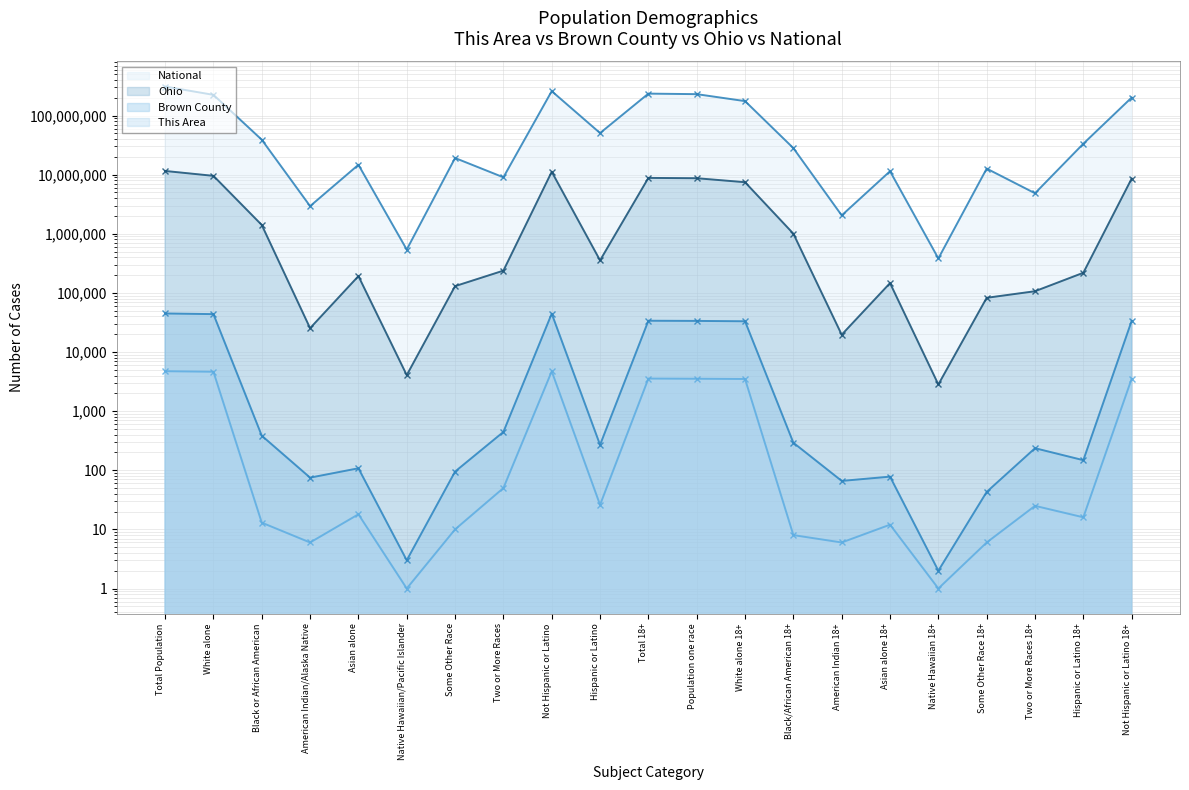

How many lines are shown in the chart?

4